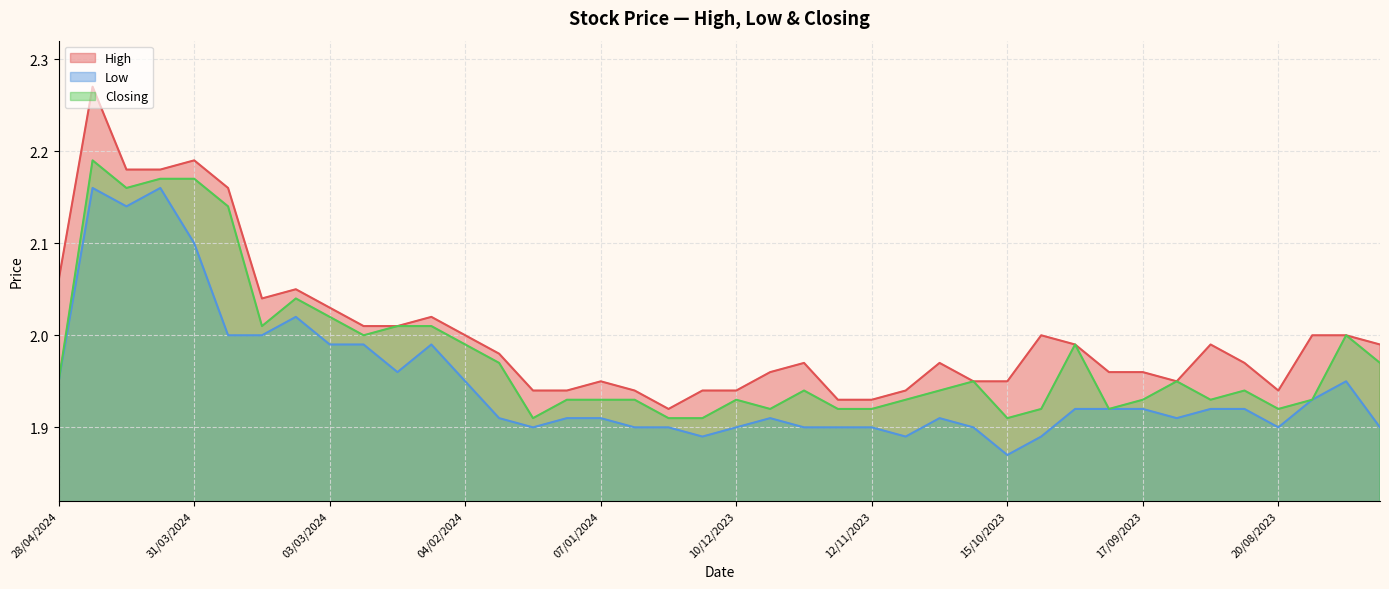

What is the label of the 15th point from the left?

21/01/2024